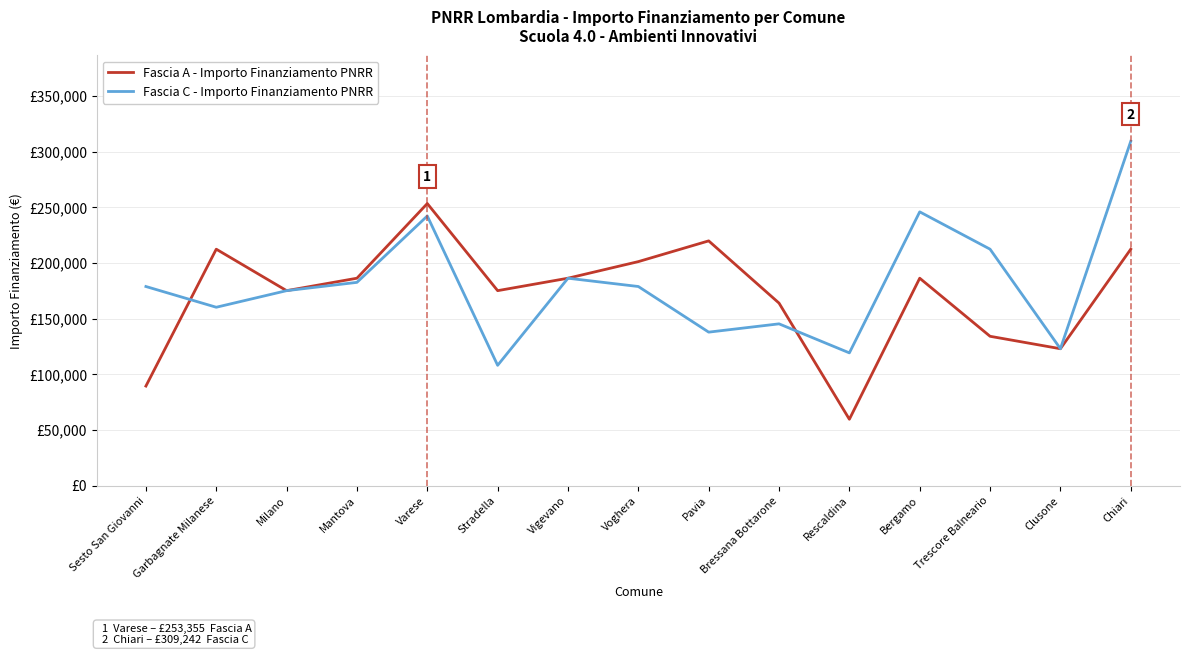

How many interior local peaks does the Fascia A - Importo Finanziamento PNRR series have?

4